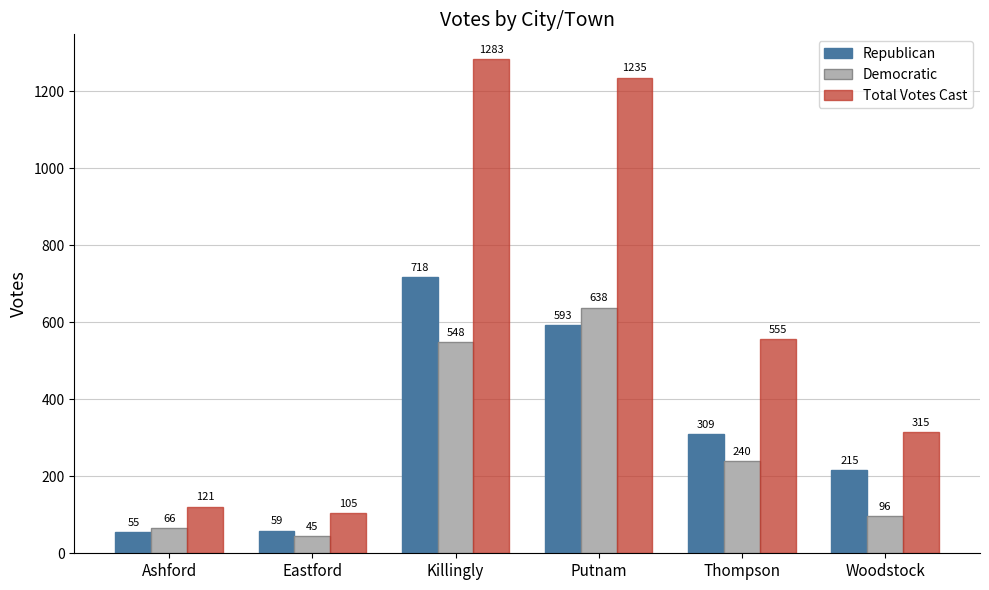

At how many categories does at least one series exceed 974?

2